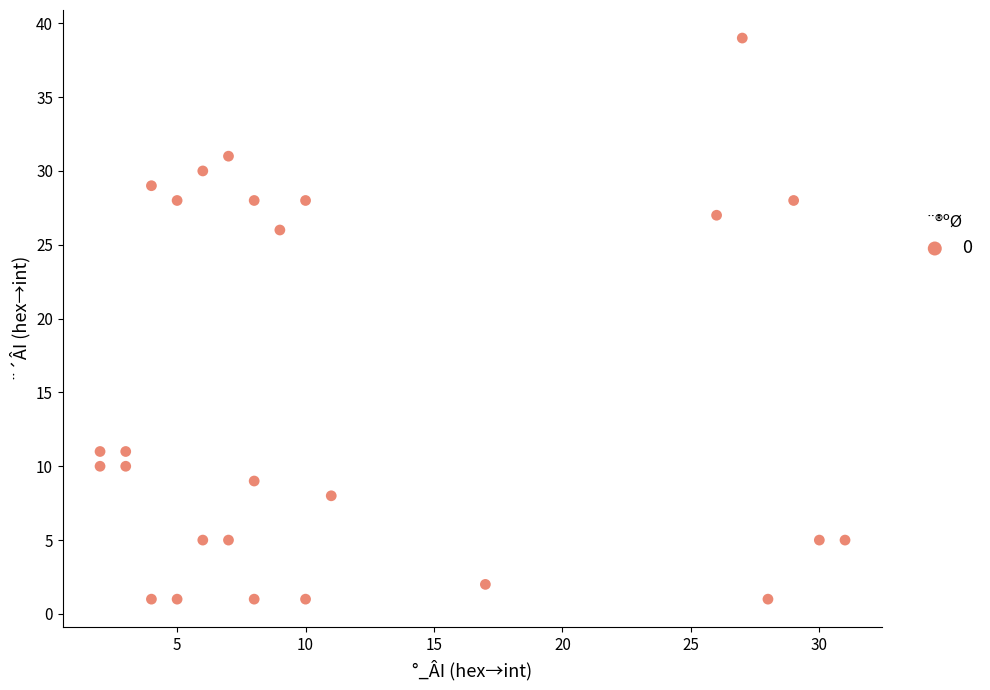

What Y value in the scatter plot is closest to 20?

26